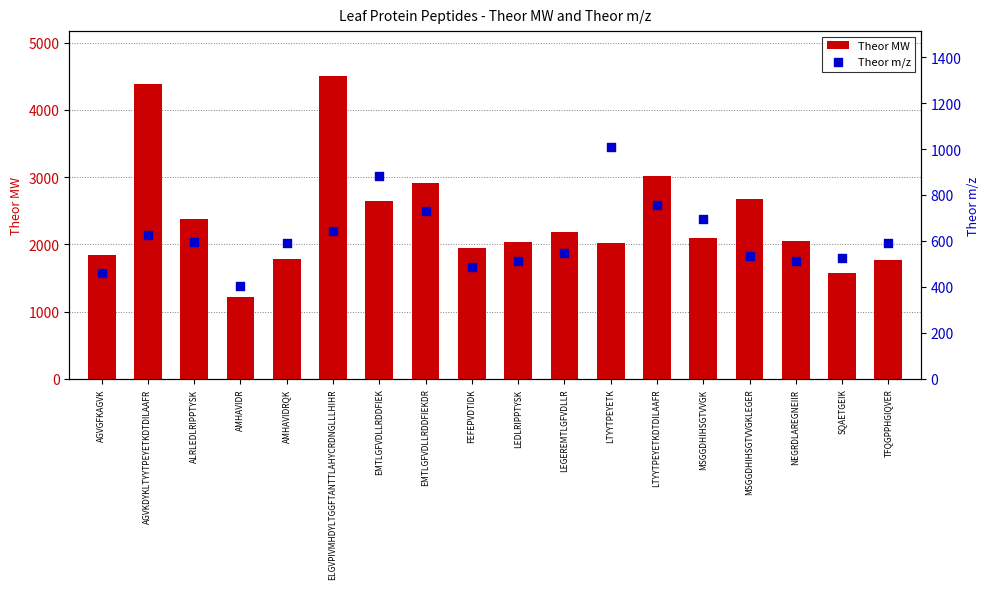

At which category is the sum across all series the highest?

ELGVPIVMHDYLTGGFTANTTLAHYCRDNGLLLHIHR